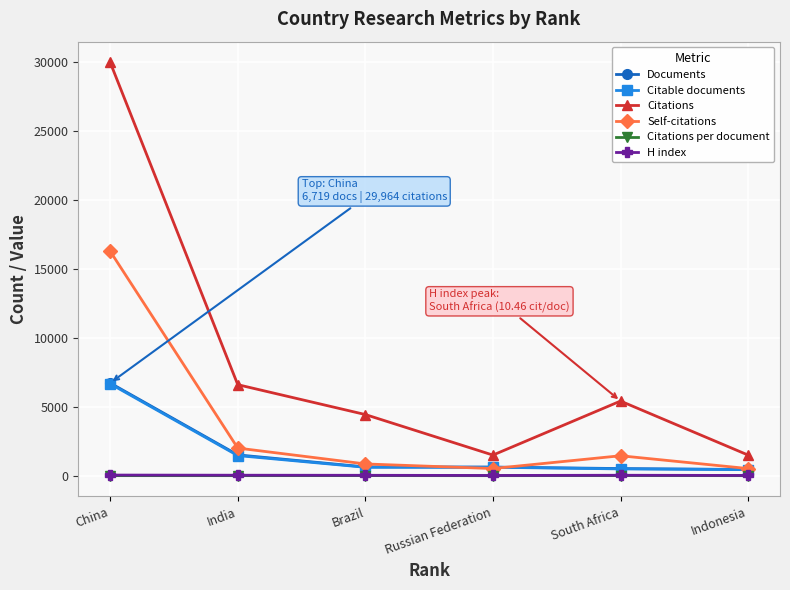

Which series has the largest total across all categories?

Citations